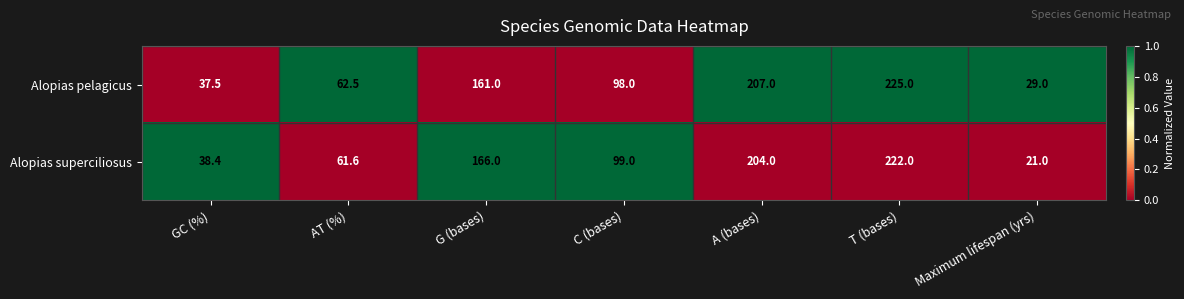

What is the greatest value displayed?

225.0